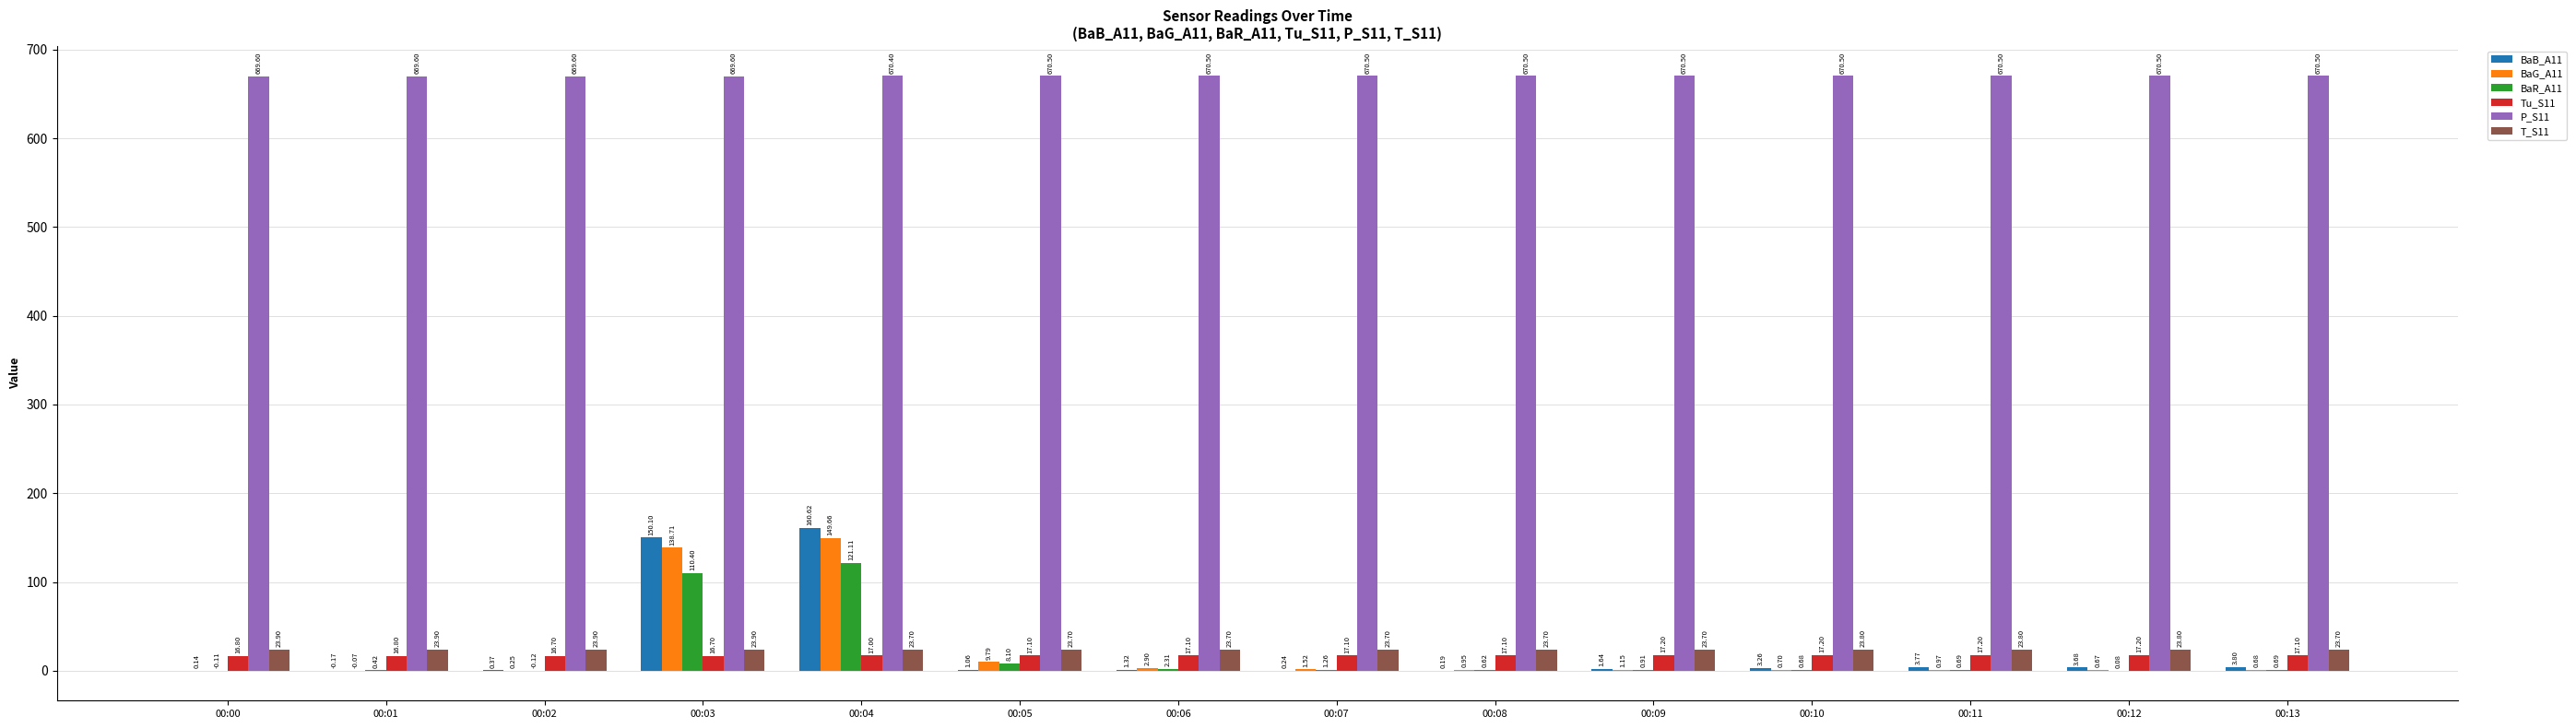

What is the total value across all series at 00:06?

717.8